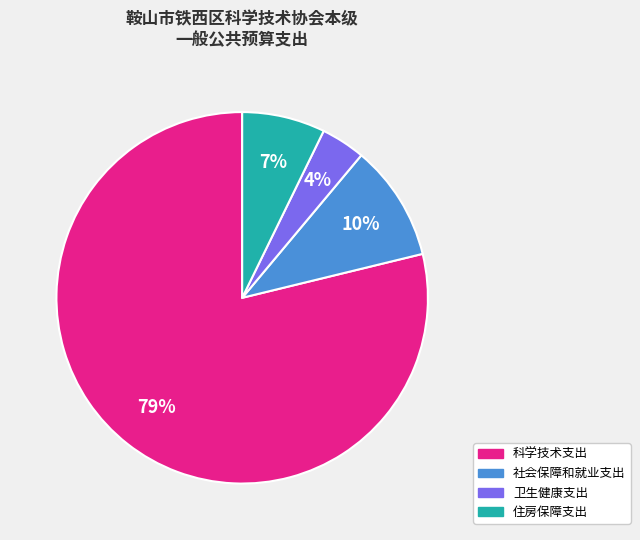

Which has a higher value, 卫生健康支出 or 住房保障支出?

住房保障支出